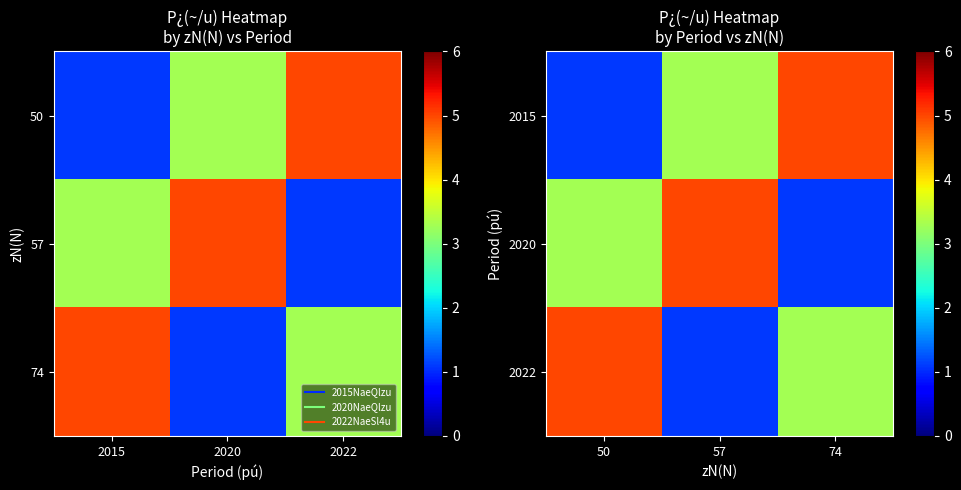

What is the sum of the 2015 values at 57 and 74?

8.3